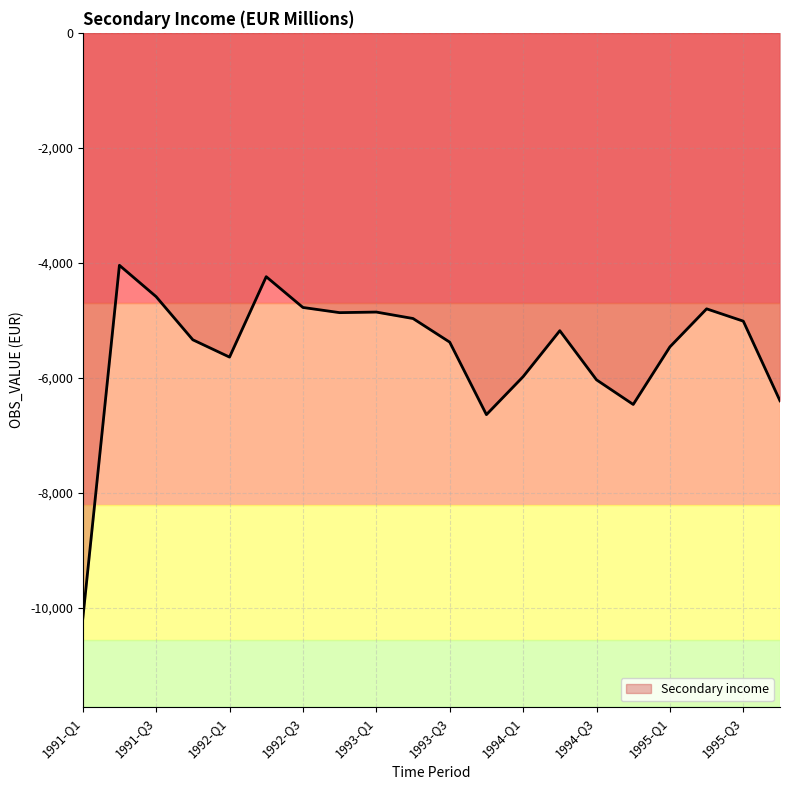

What is the difference between the maximum and minimum values?

6155